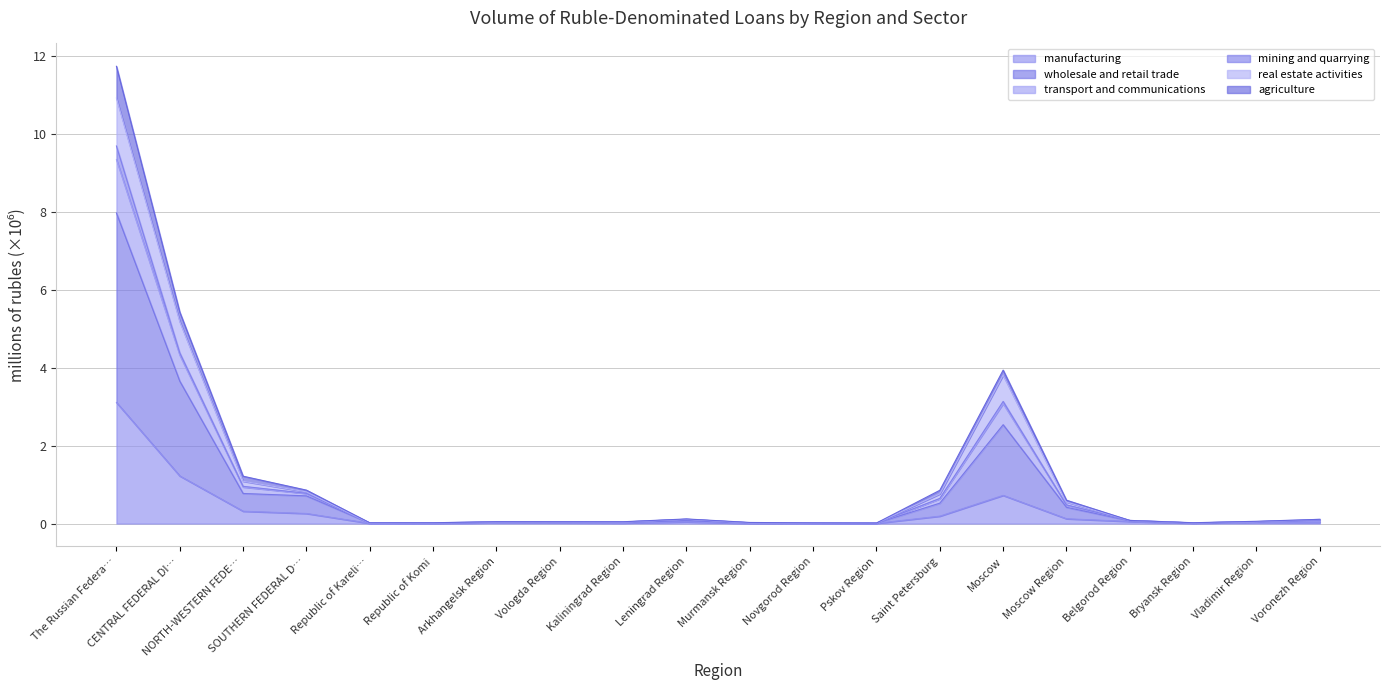

At which category is the sum across all series the highest?

The Russian Federa…